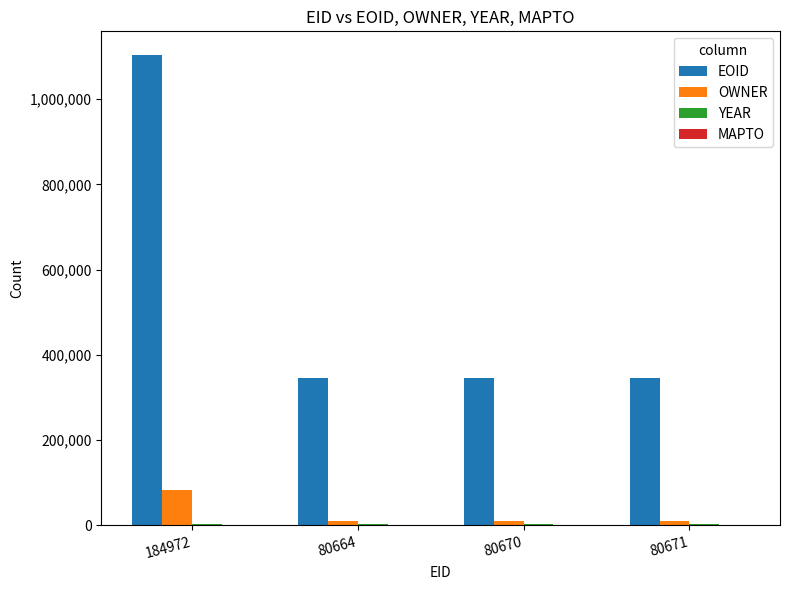

Which category has the highest value across all series?

184972